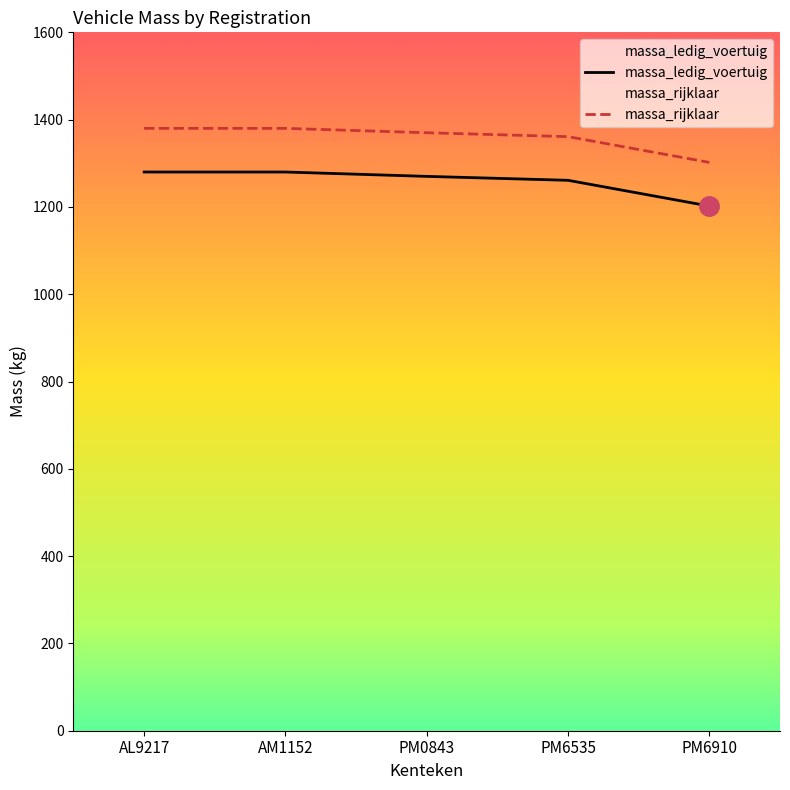

What is the value of the massa_ledig_voertuig point at the 2nd from the left?

1280